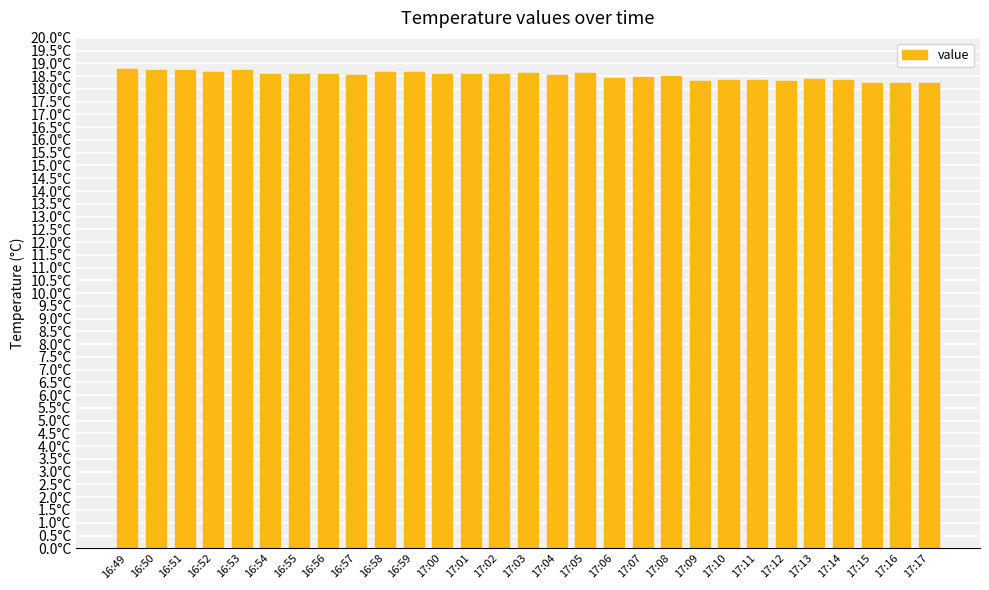

What is the ratio of the value at 16:51 to the value at 17:11?

1.0